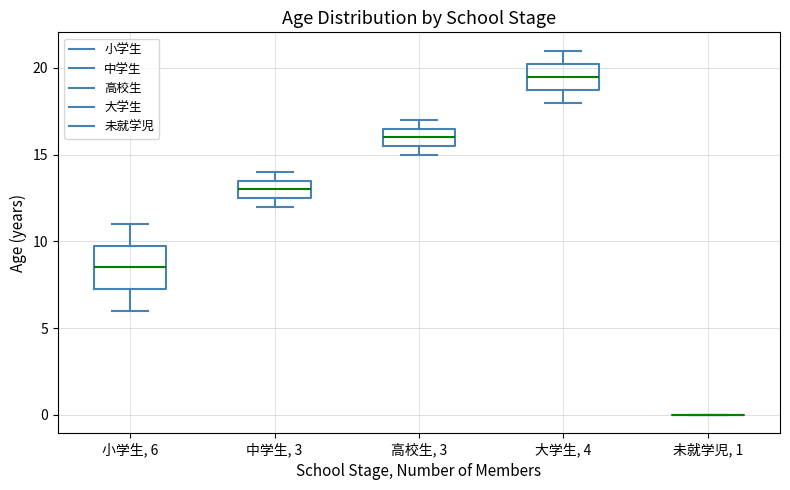

Where does the median line of the box for 中学生, 3 sit on the y-axis? The values are not printed on the chart, so give them approximately, as read against the axis.

13.0